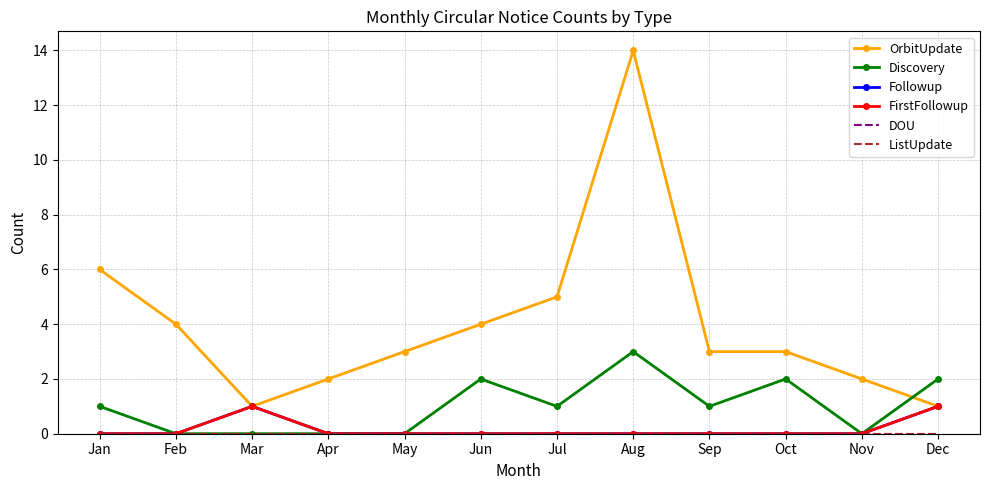

List the series in order of their peak value, lowest first.

DOU, ListUpdate, Followup, FirstFollowup, Discovery, OrbitUpdate